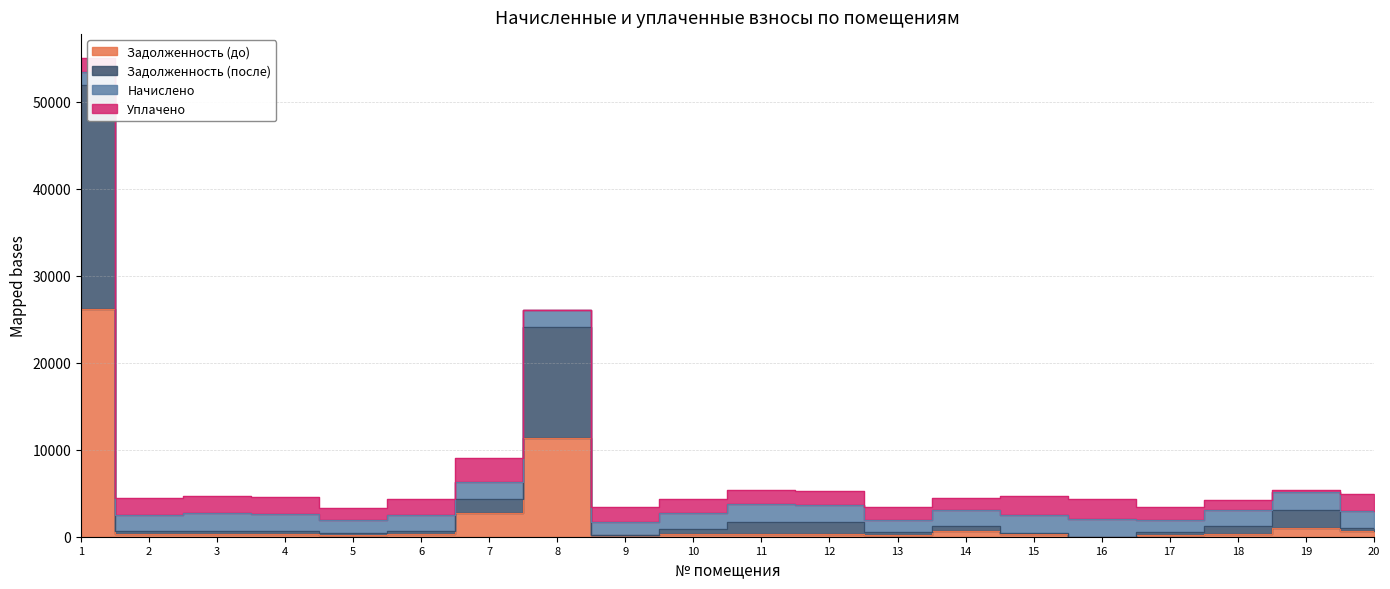

What is the approximate value of Задолженность (до) at 13?

244.4